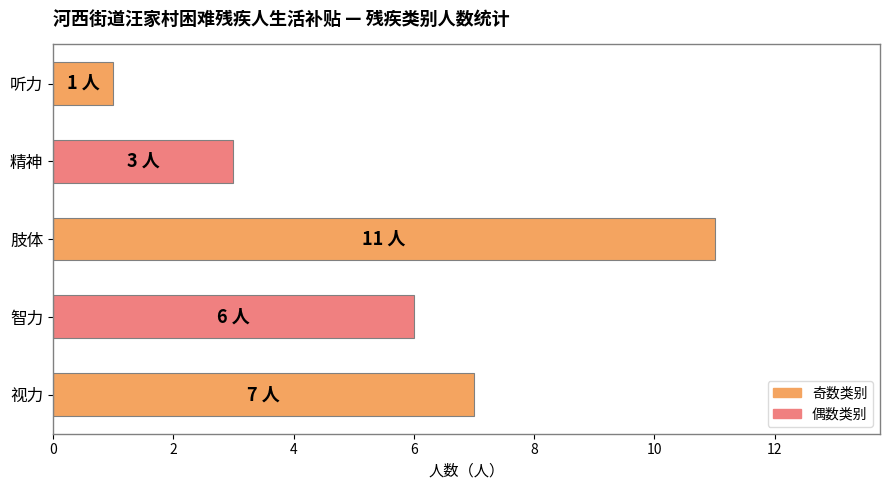

Reading bottom to top, what are all the values shown in this chart?

7	6	11	3	1